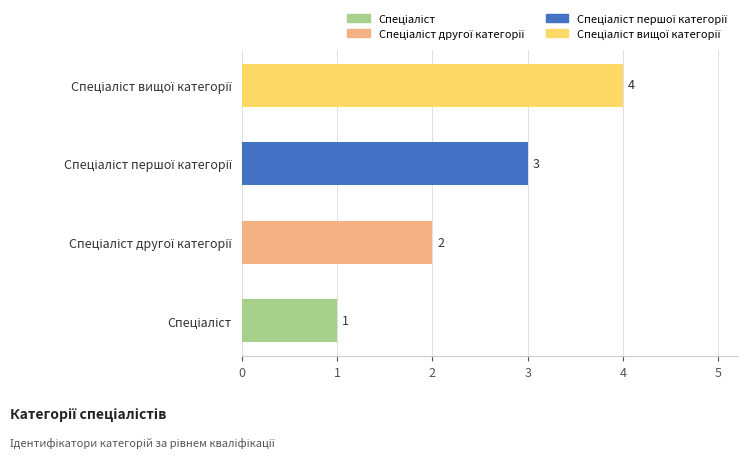

What is the difference between the maximum and minimum values?

3